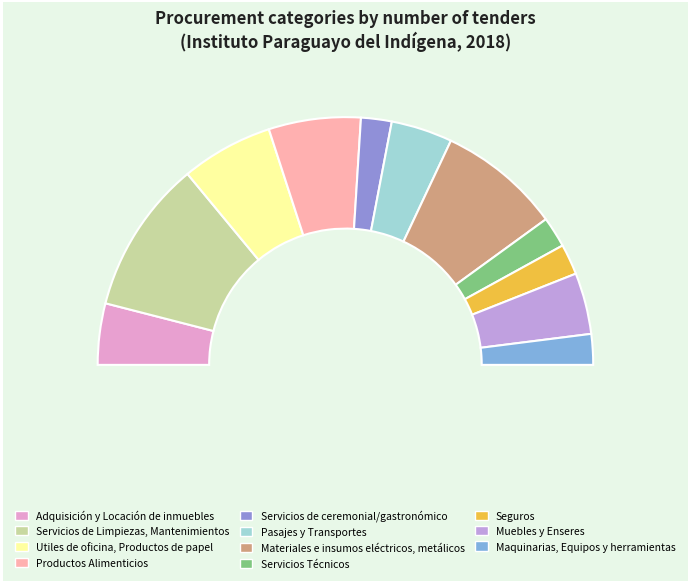

How many slices are in this pie chart?

11